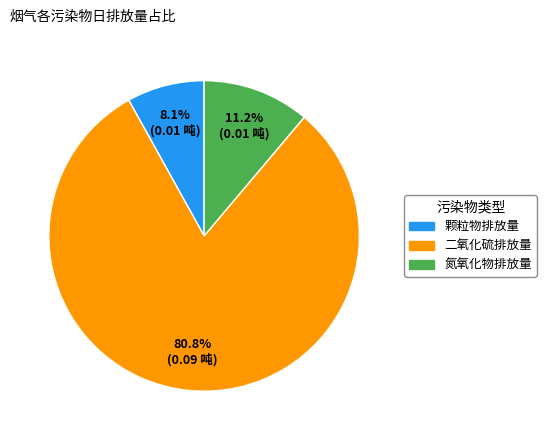

Is there a majority slice in this chart?

Yes